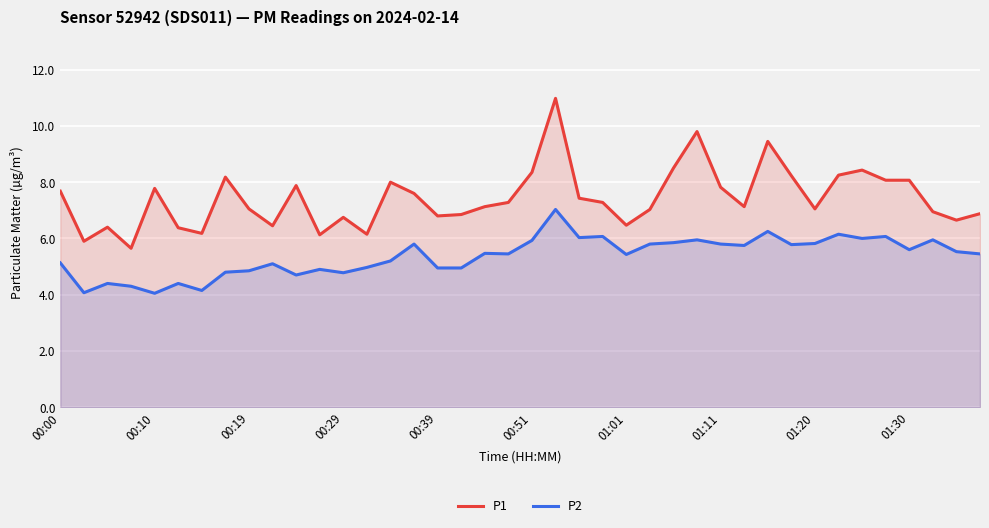

What is the difference between the highest and lowest values at 23?

1.2